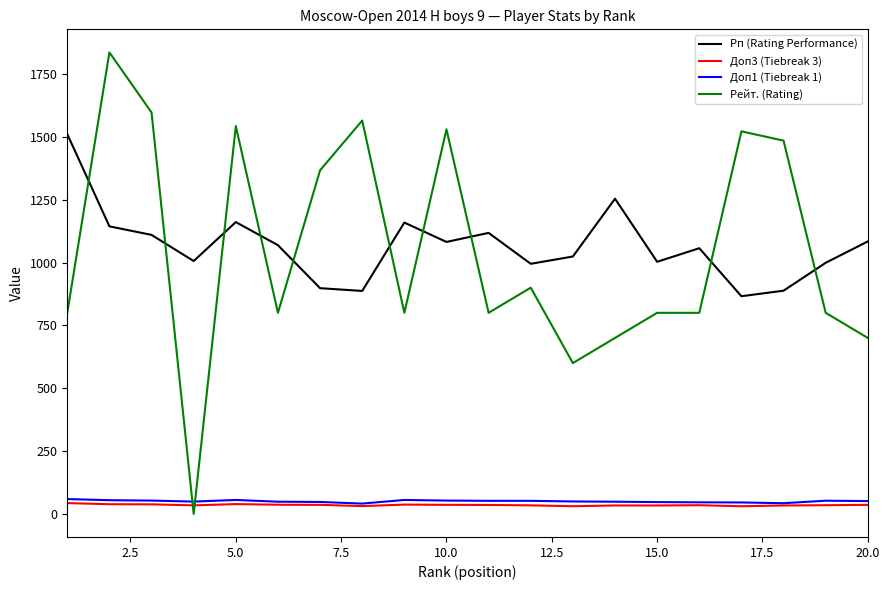

How many intersections are there between Доп1 (Tiebreak 1) and Рейт. (Rating)?

2